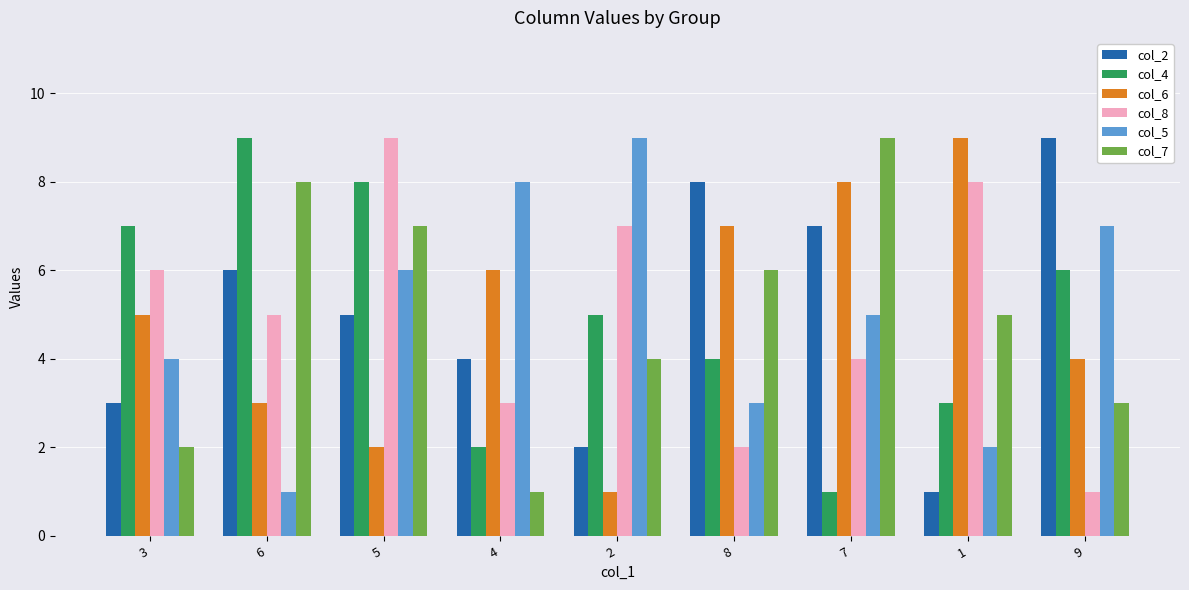

Where does the col_8 series first go above 5?

3